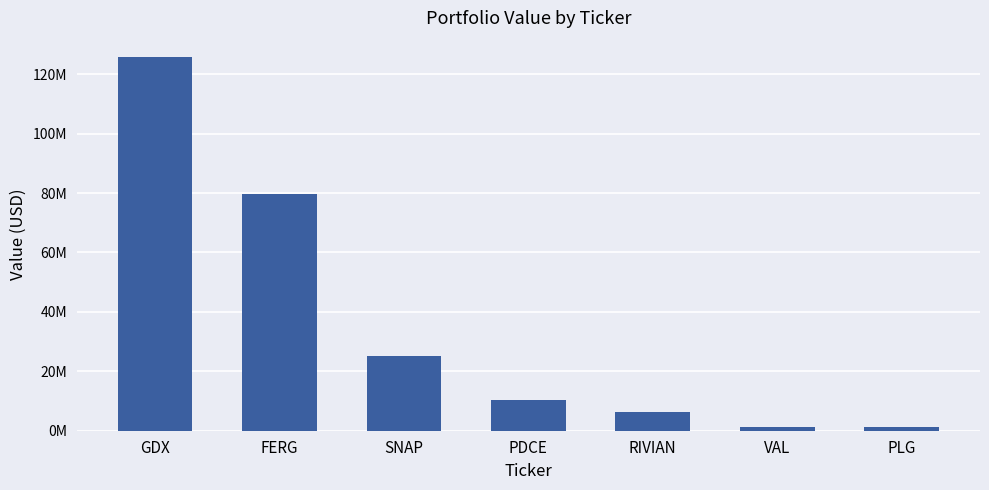

Are the bars horizontal?

No